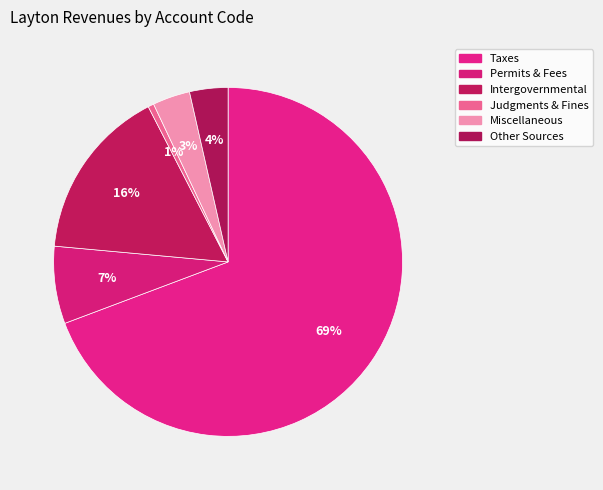

How many segments does this pie chart have?

6